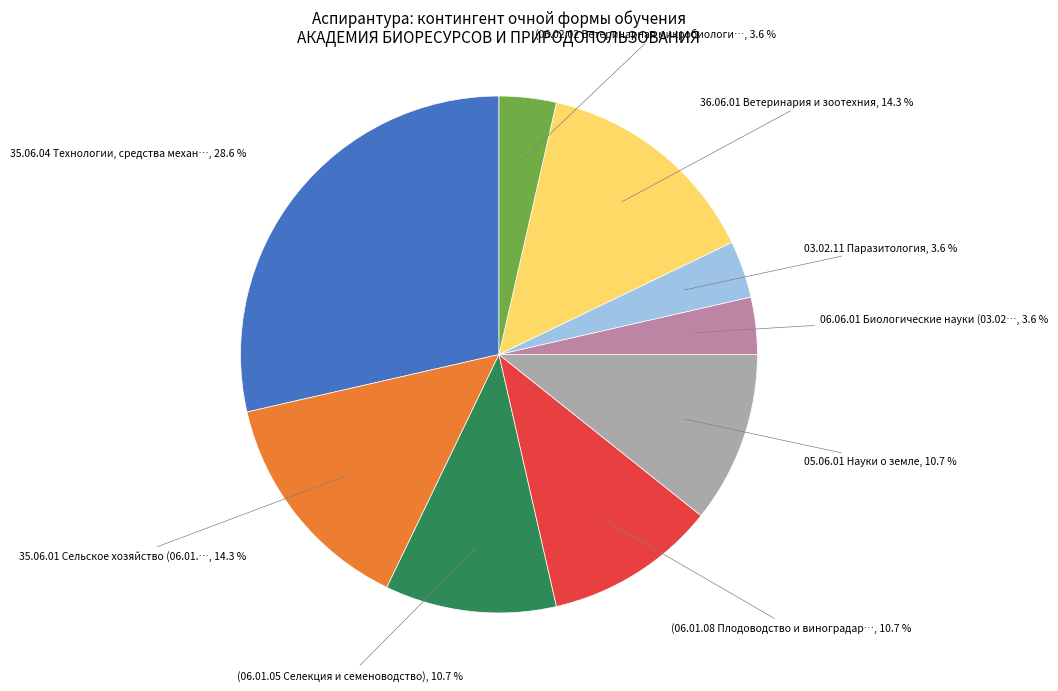

Does 05.06.01 Науки о земле represent more than half of the total?

No